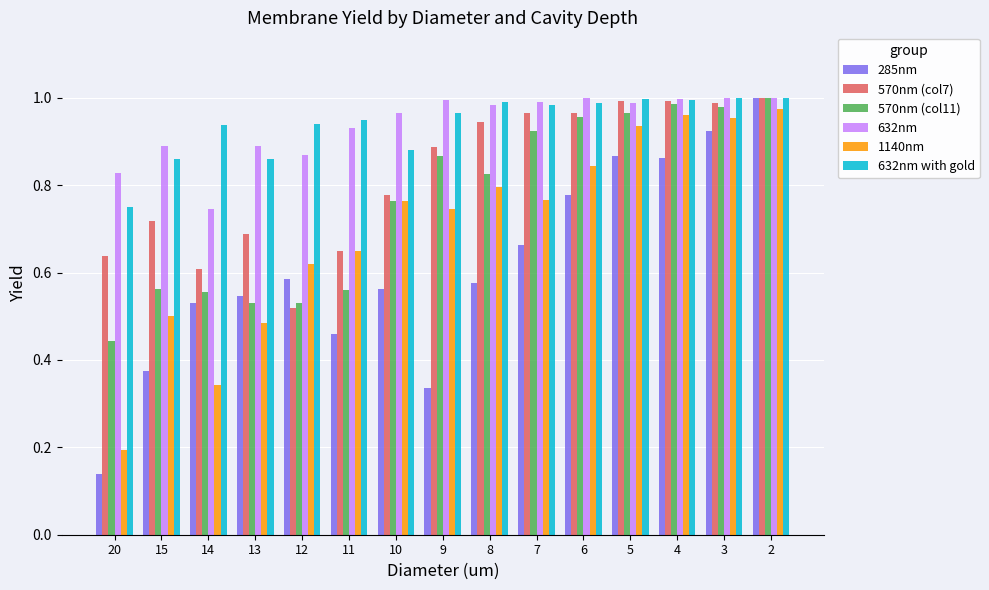

Are the bars grouped side by side (vs. stacked)?

Yes